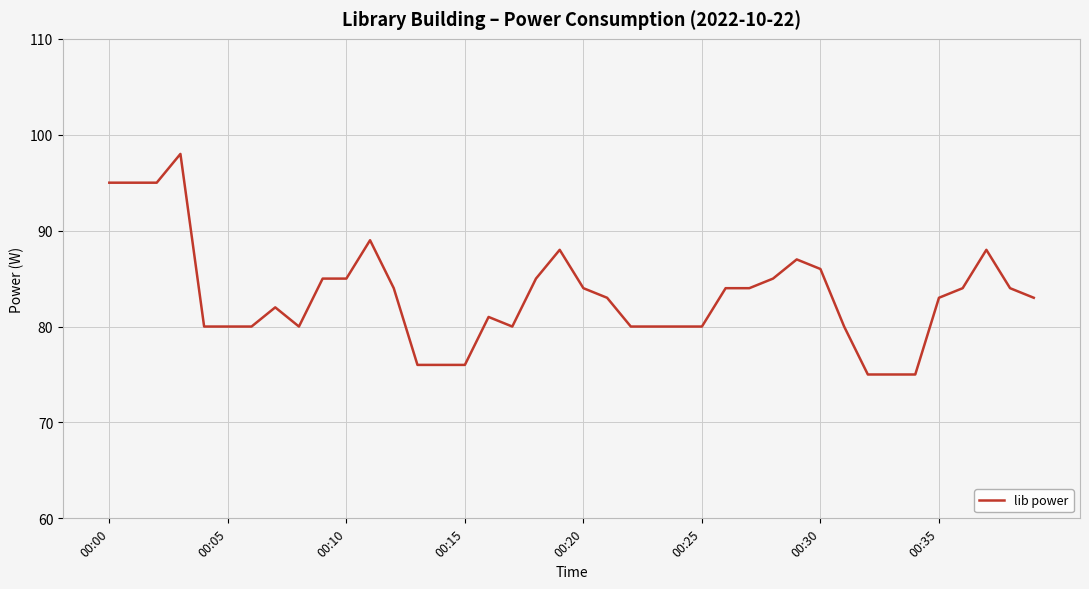

What is the maximum value shown in the chart?

98